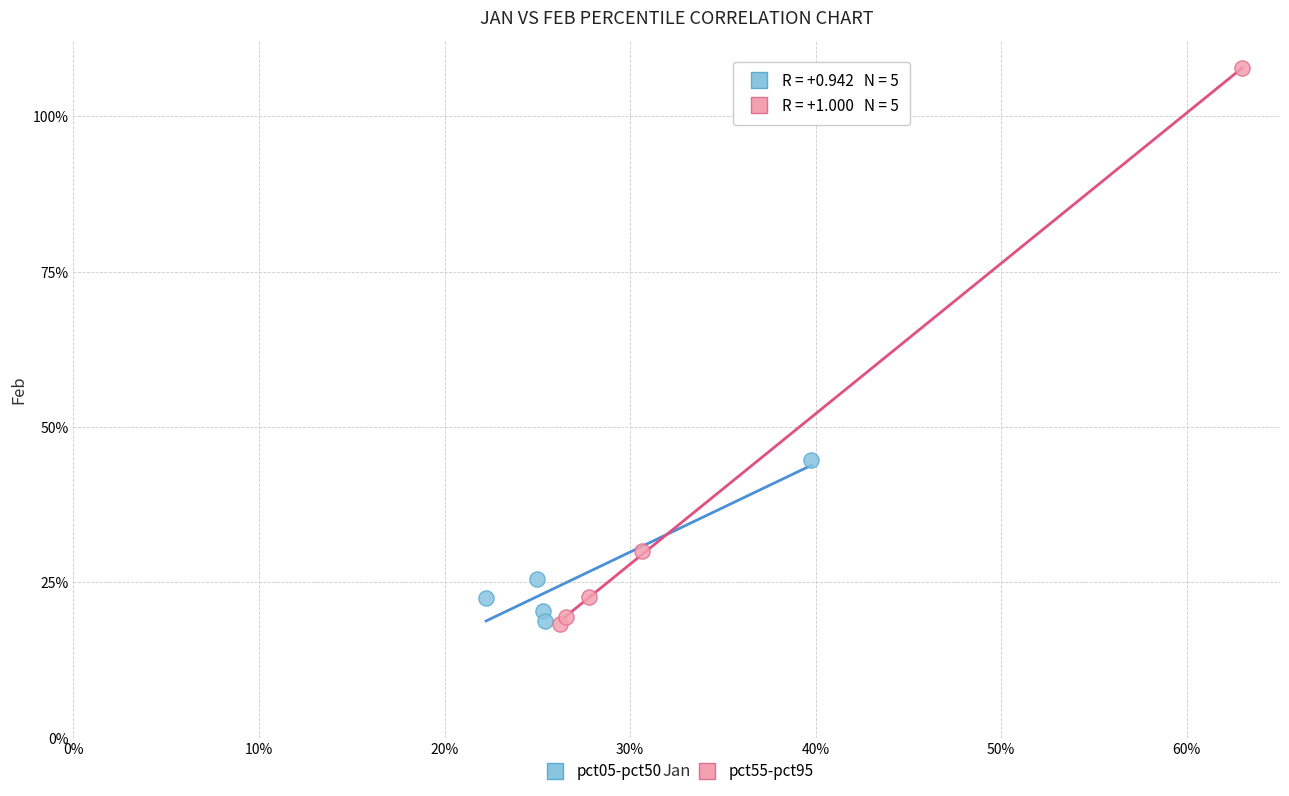

Which series has the largest Y range (max minus min)?

pct55-pct95